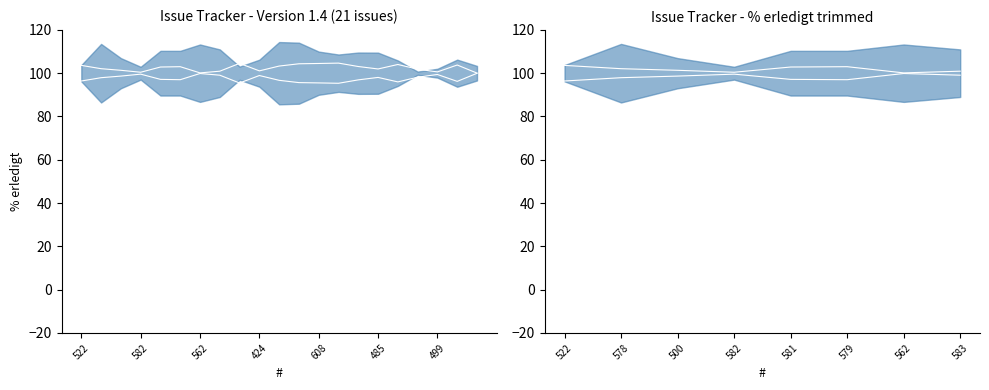

In lower inner, how many points are higher than both neighbors (excluding endpoints)?

2